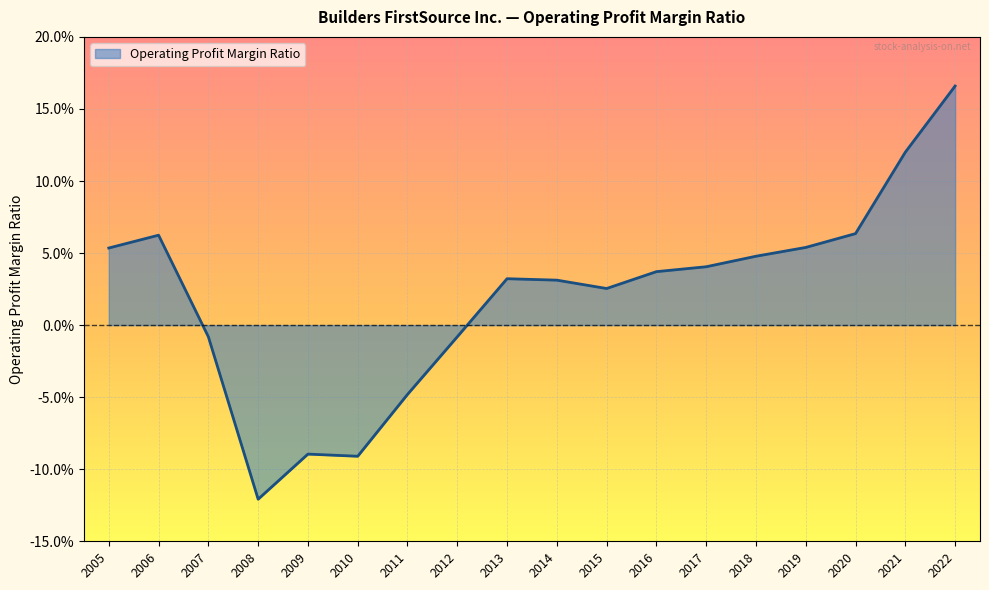

Does the chart have visible grid lines?

Yes